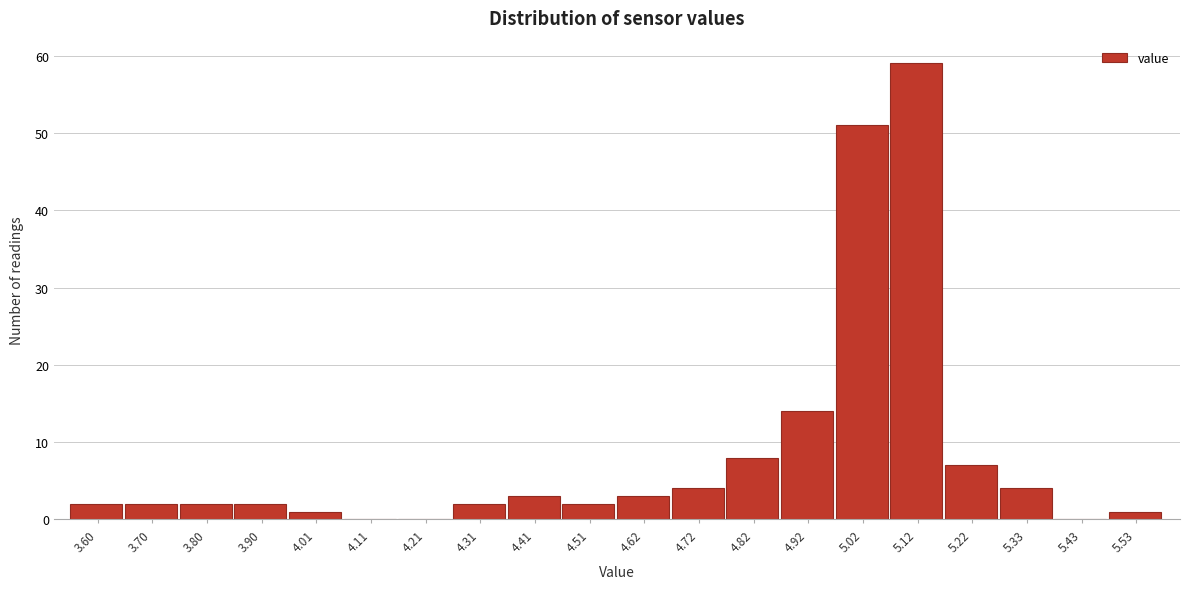

Reading left to right, what are all the values shown in this chart?

3.60=2	3.70=2	3.80=2	3.90=2	4.01=1	4.11=0	4.21=0	4.31=2	4.41=3	4.51=2	4.62=3	4.72=4	4.82=8	4.92=14	5.02=51	5.12=59	5.22=7	5.33=4	5.43=0	5.53=1